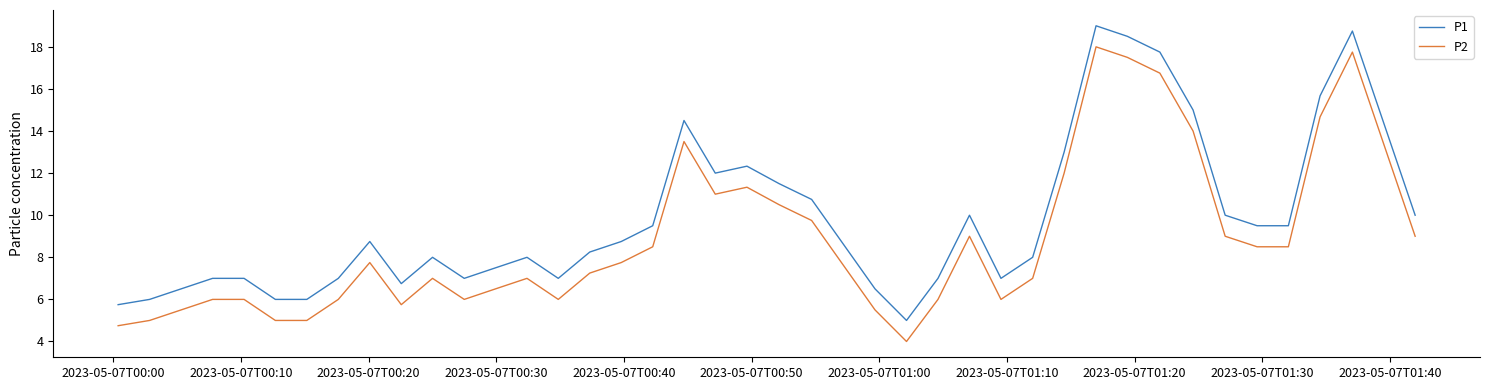

What is the maximum value for P2?

18.0